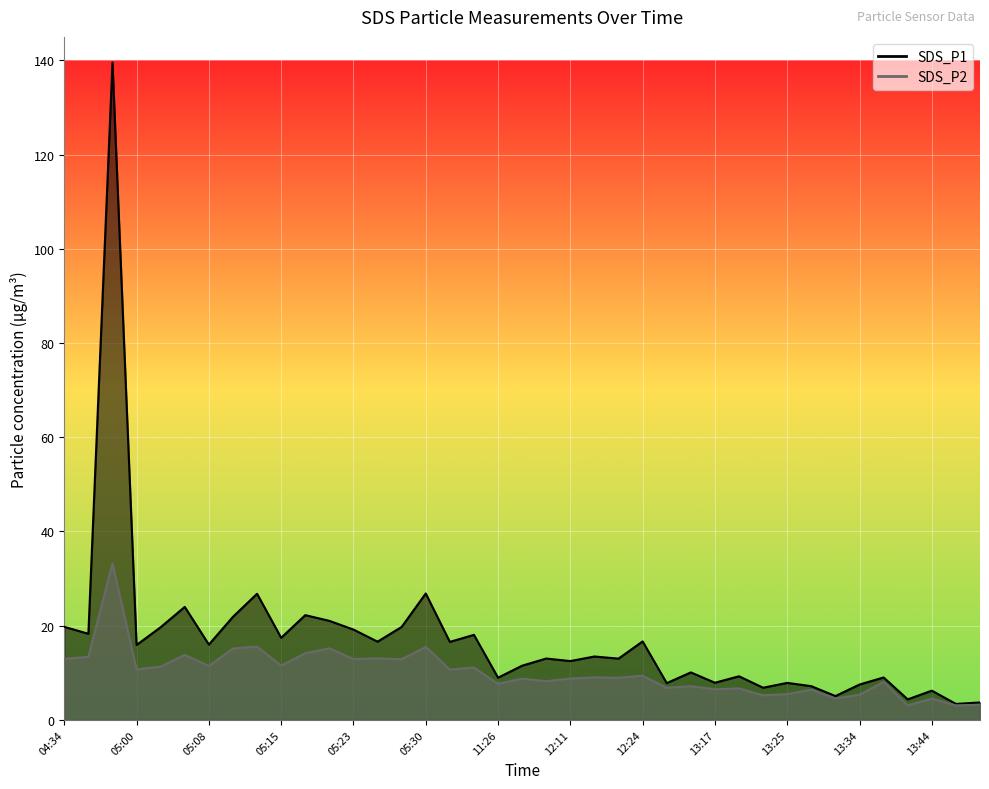

Reading left to right, what are all the values shown in this chart?

SDS_P1: 19.8	18.3	139.6	15.9	19.7	24.0	16.0	21.9	26.8	17.4	22.2	21.0	19.2	16.6	19.7	26.8	16.6	18.1	8.9	11.5	13.0	12.5	13.4	13.0	16.6	7.8	10.1	7.9	9.2	6.8	7.8	7.2	5.0	7.5	9.0	4.3	6.2	3.4	3.7
SDS_P2: 12.9	13.4	33.2	10.7	11.3	13.8	11.4	15.2	15.6	11.5	14.2	15.2	12.9	13.1	12.8	15.5	10.7	11.1	7.7	8.8	8.2	8.8	9.0	8.9	9.4	6.8	7.2	6.5	6.7	5.2	5.5	6.4	4.5	5.3	8.1	3.1	4.5	3.1	3.2